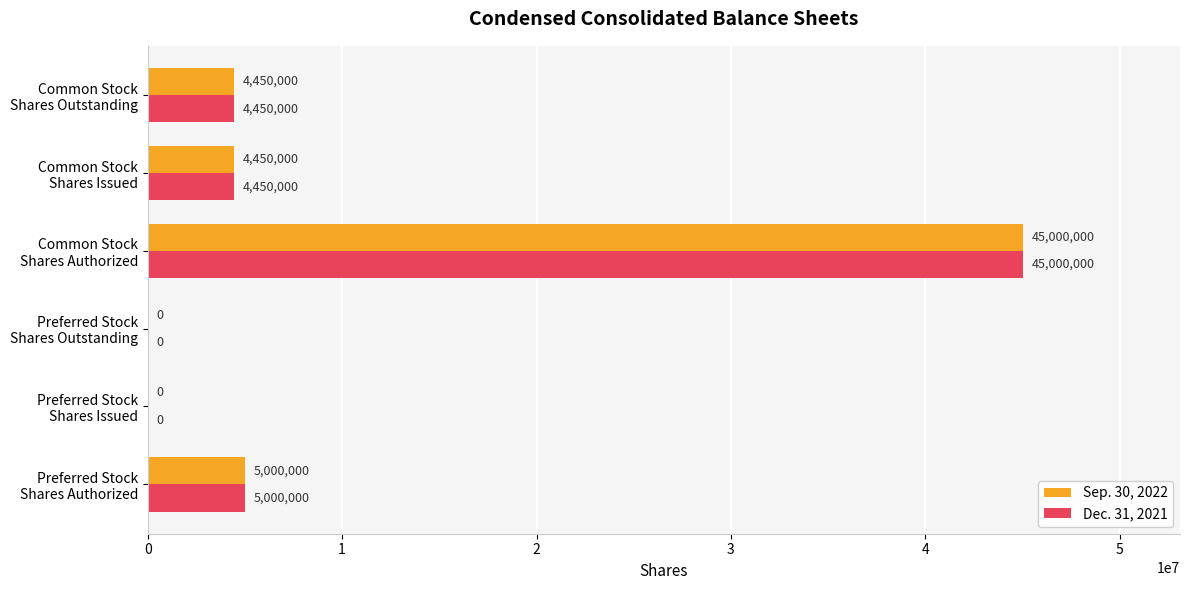

How many positive values does the Dec. 31, 2021 series have?

4